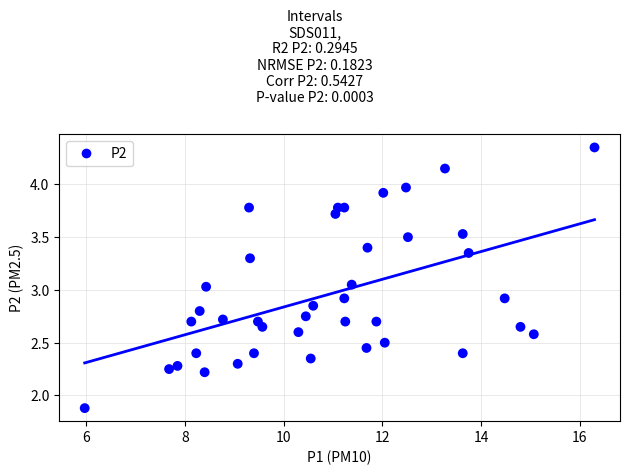

What is the range of X values (max minus min)?

10.3